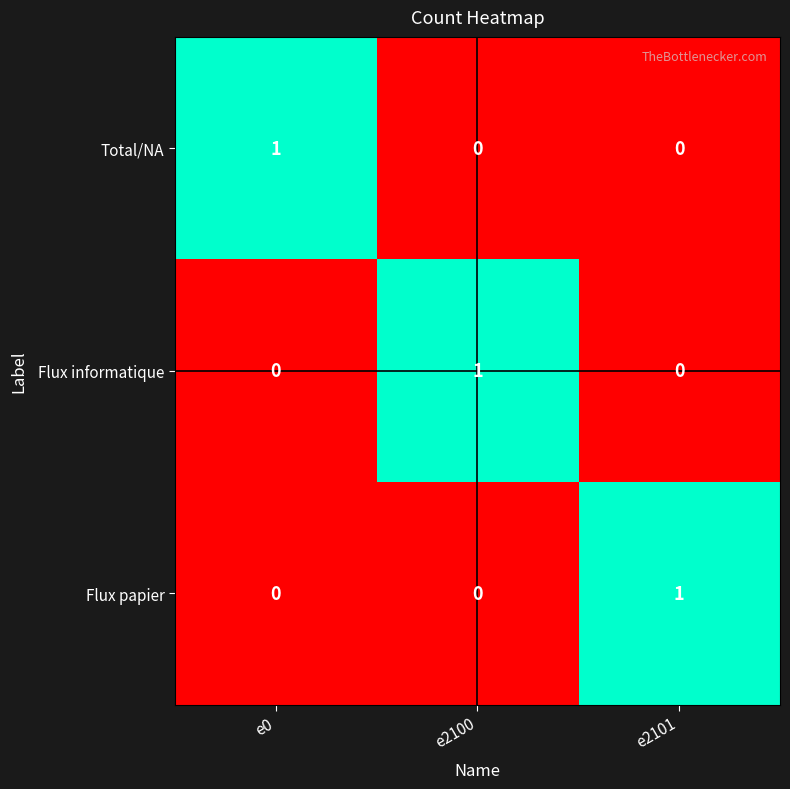

True or false: Flux informatique has a value of 1 at e2100.

True